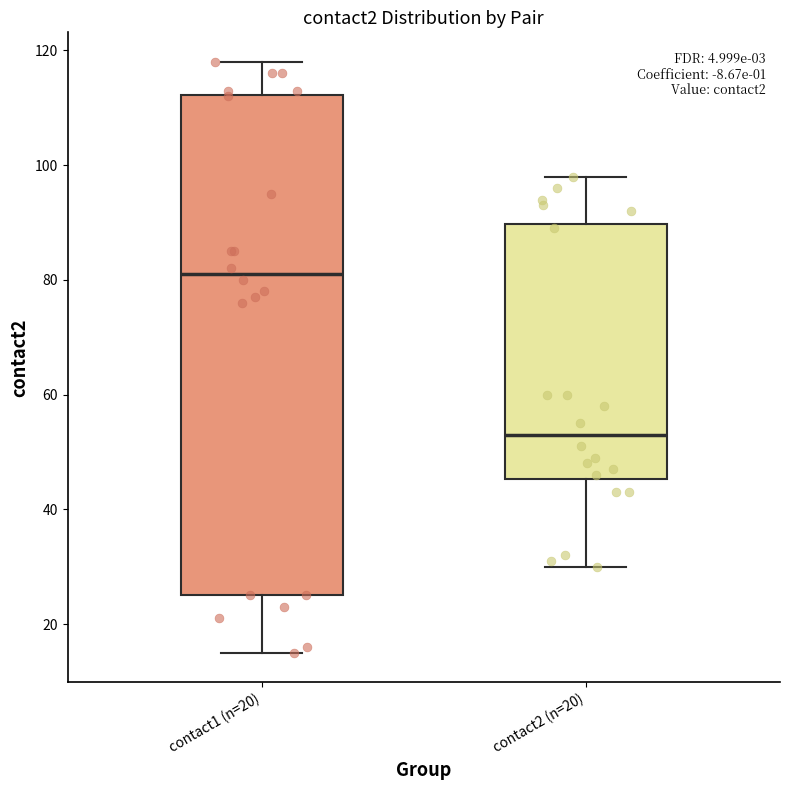

Which box has the lowest median line?

contact2 (n=20)